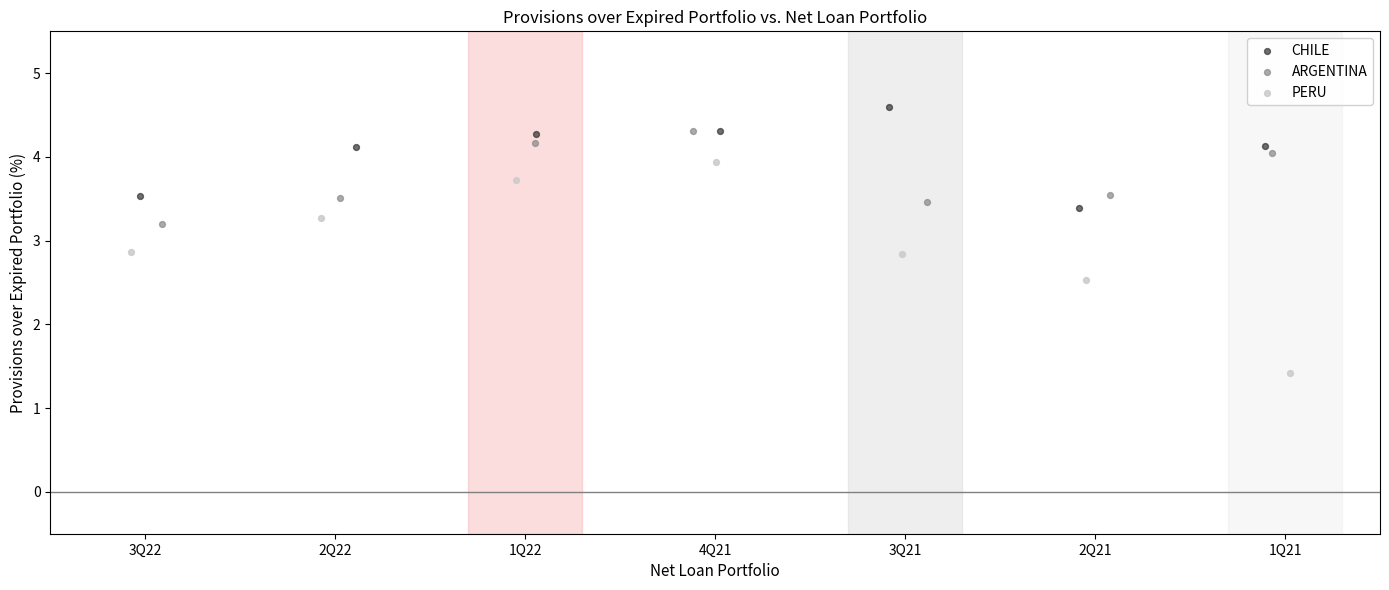

Which series reaches the maximum Y coordinate?

CHILE